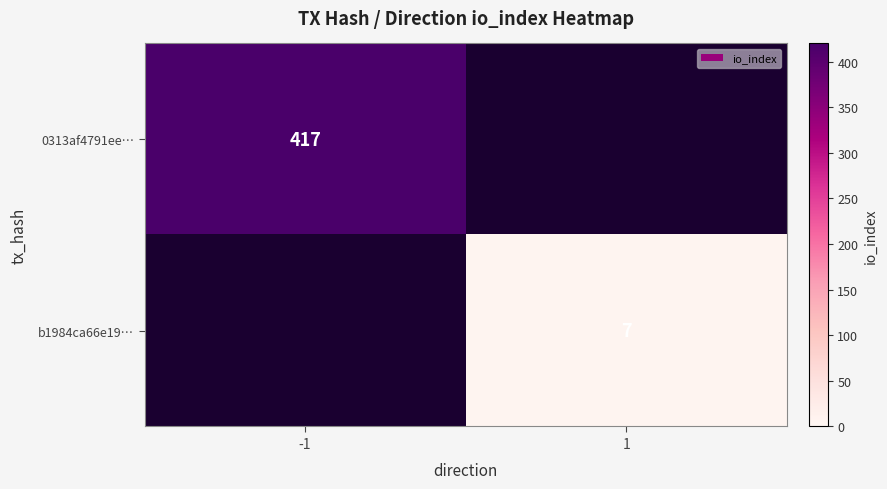

The b1984ca66e19… series shows 7 at 1. True or false?

True